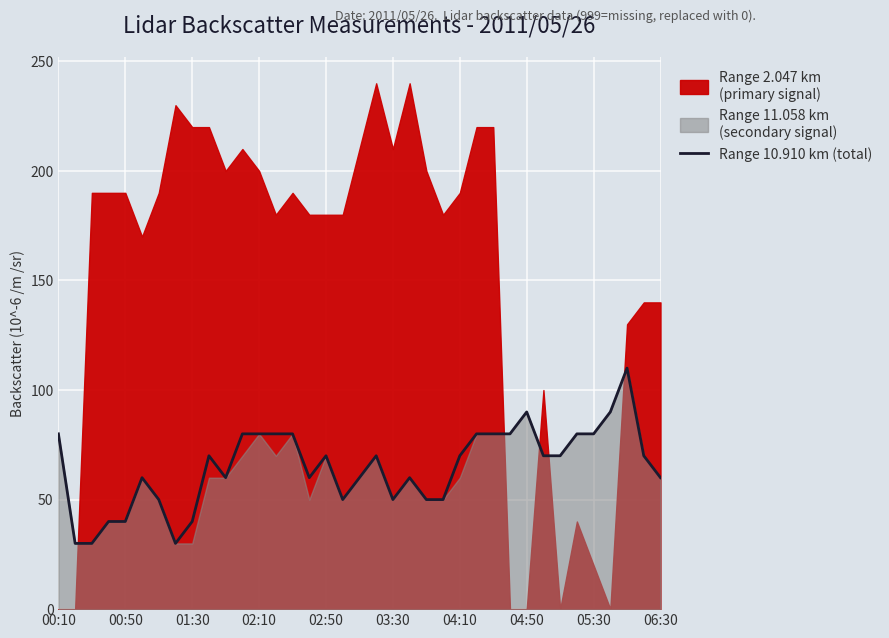

The Range 10.910 km (total) series shows 53.1 at 05:30. True or false?

False